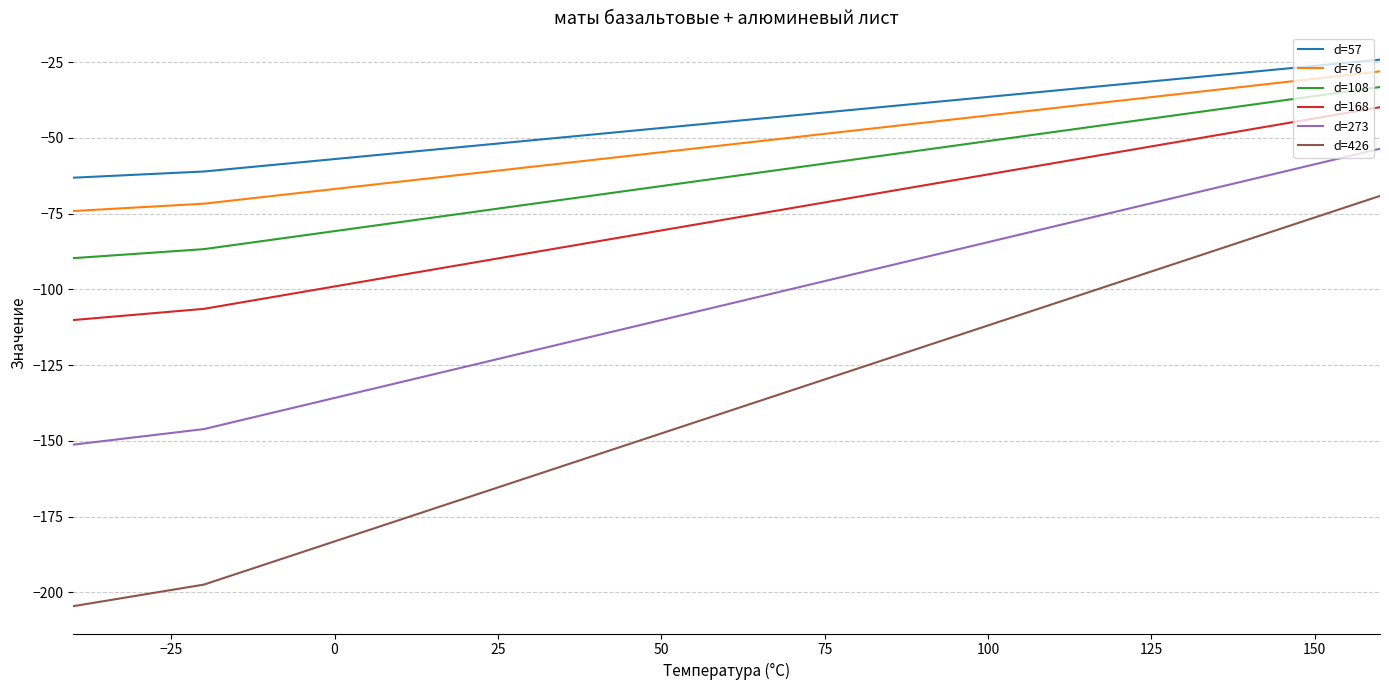

Which series has the widest spread of values?

d=426